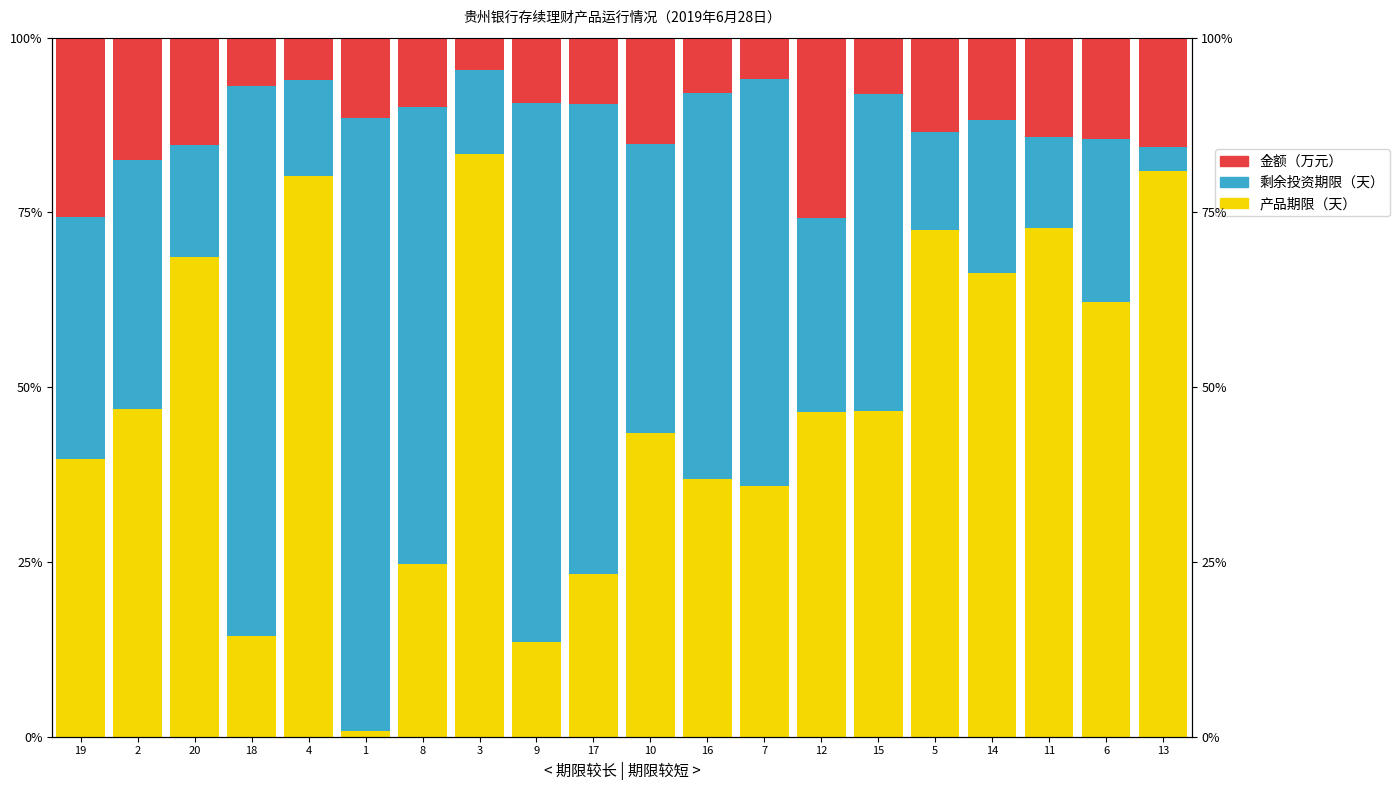

What is the label of the 13th bar from the left?

7